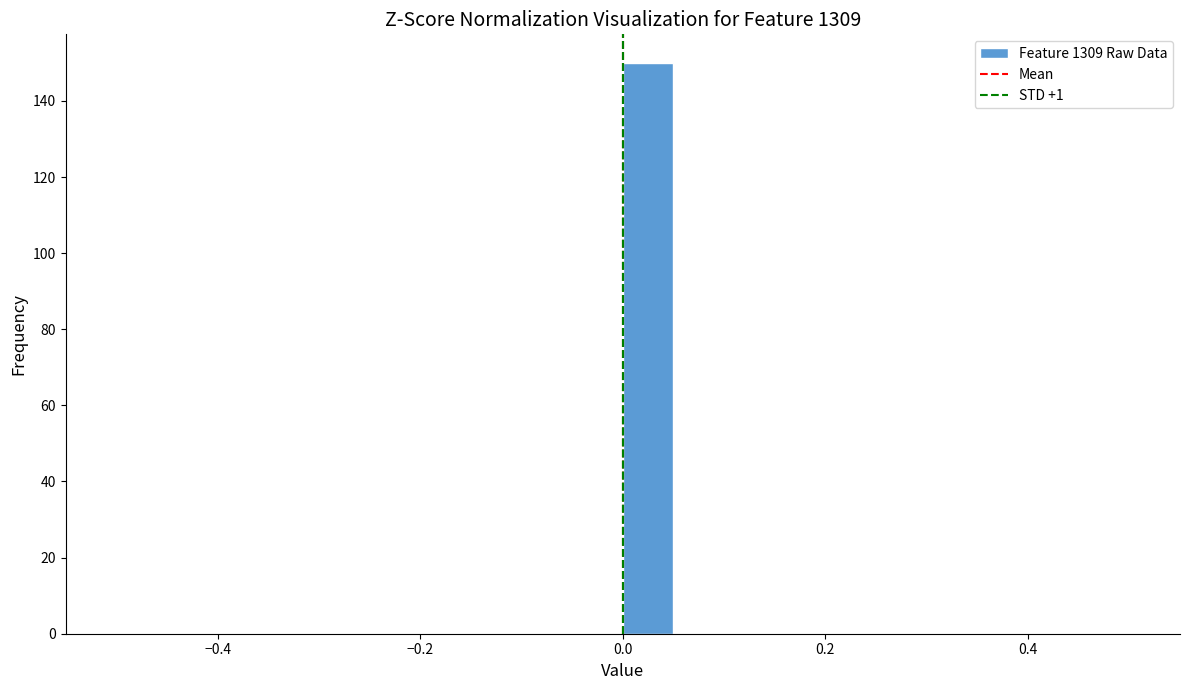

Read against the x-axis, roughly where is the centre of the tallest bar?

0.02